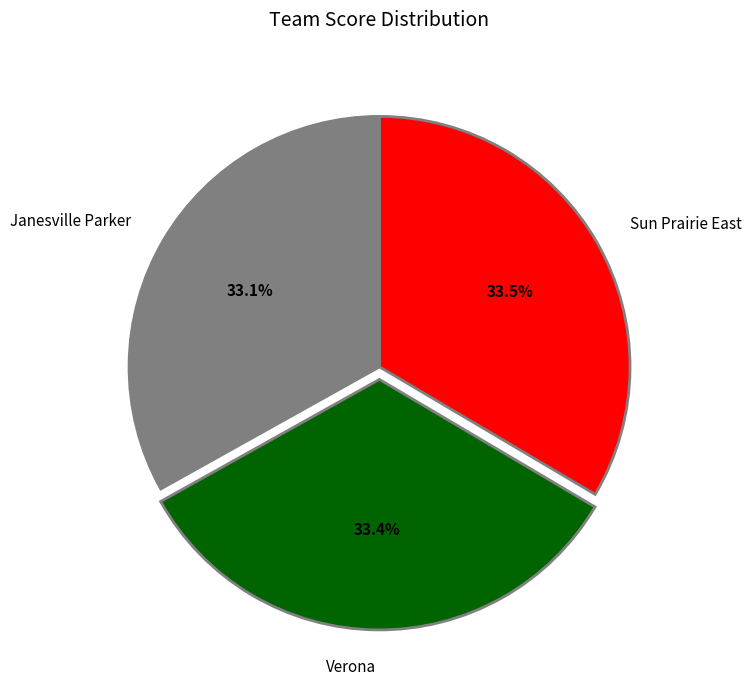

How many segments does this pie chart have?

3